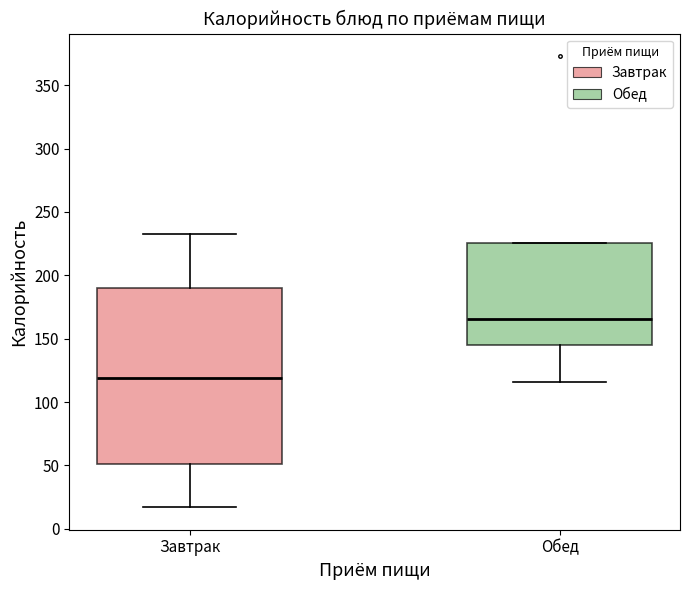

Reading left to right, transcribe this box plot: for each box, give where its median line is, the range the box spans, and where its two whiskers end, as read against the y-axis. The values are not printed on the chart, so give them approximately, as read against the axis.

Завтрак: median 120, box 50 to 190, whiskers 15 to 235
Обед: median 165, box 145 to 225, whiskers 115 to 225